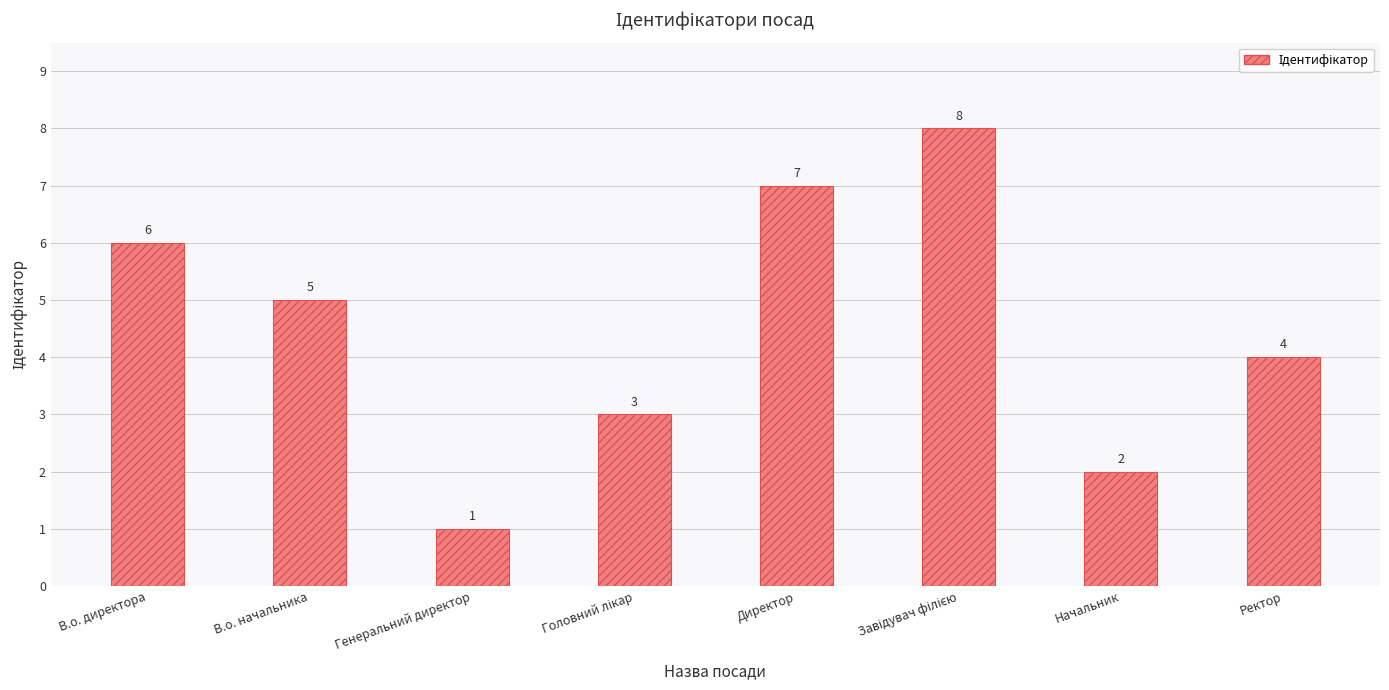

What is the maximum value shown in the chart?

8